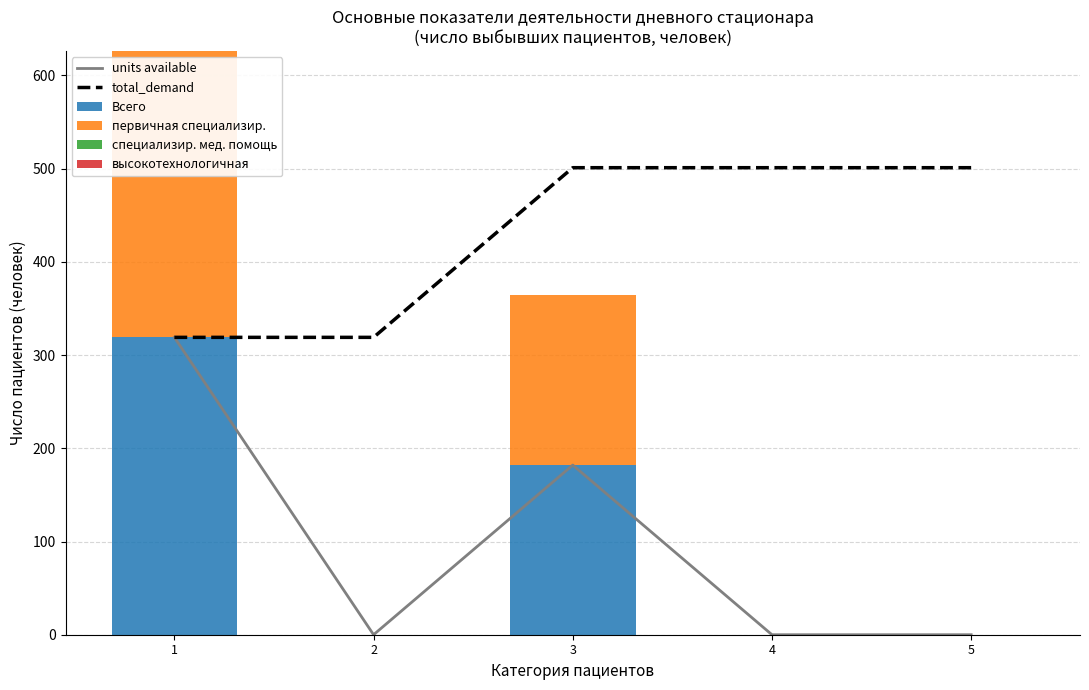

Where is первичная специализир. nearest to the value 159?

3